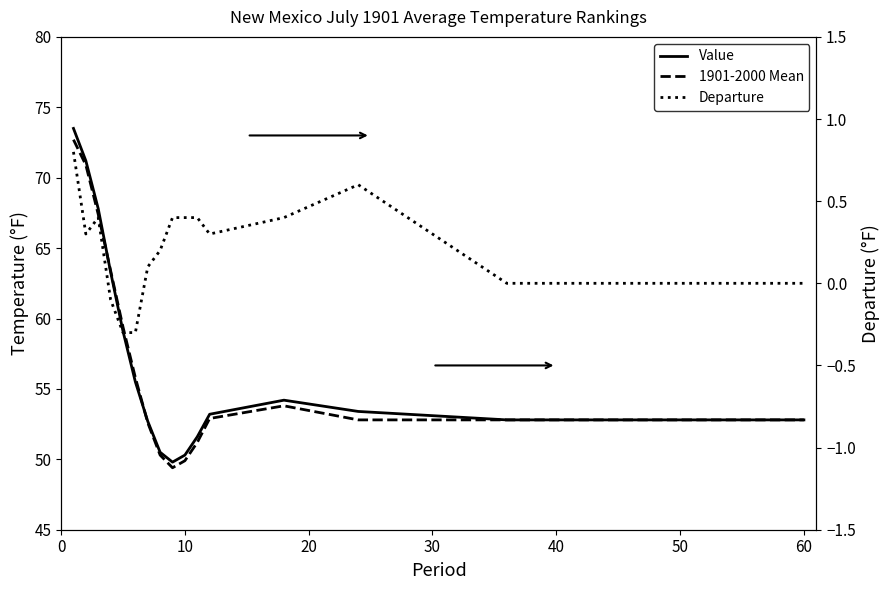

Does the chart have visible grid lines?

No